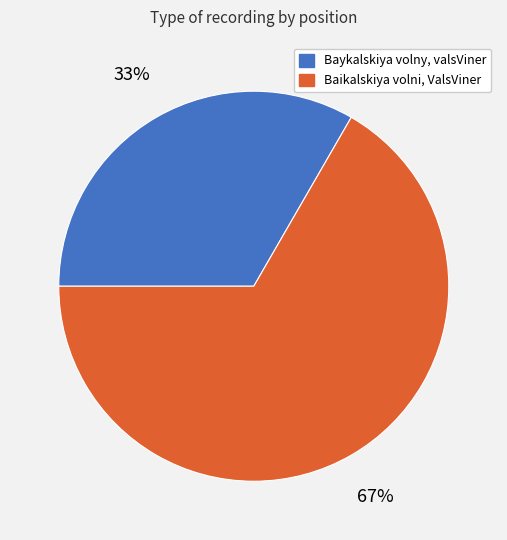

Which slice is the smallest?

Baykalskiya volny, valsViner